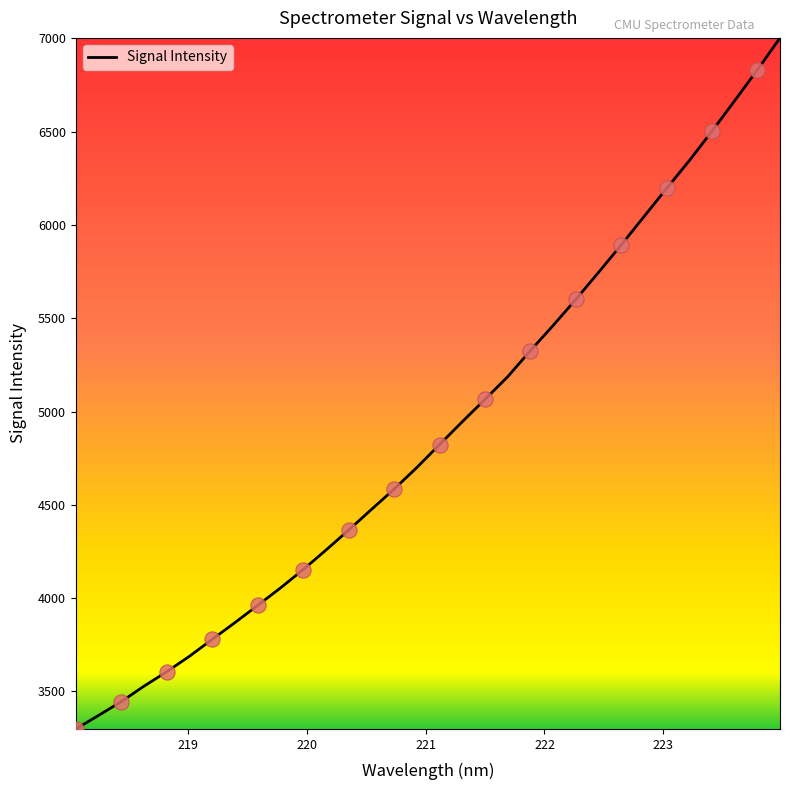

What is the smallest value displayed?

3298.0